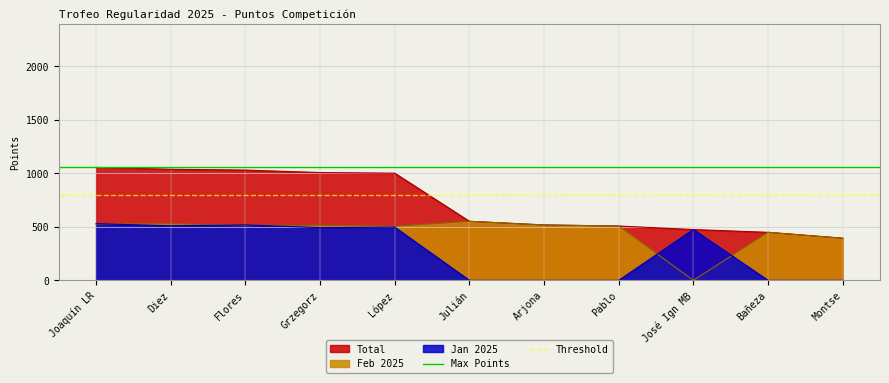

Is it true that Feb 2025 equals 594 at Montse?

False